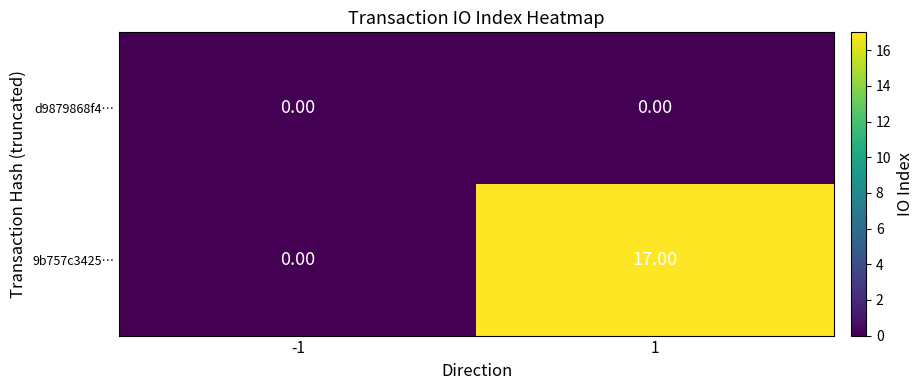

Between -1 and 1, which series saw the biggest shift?

9b757c3425…